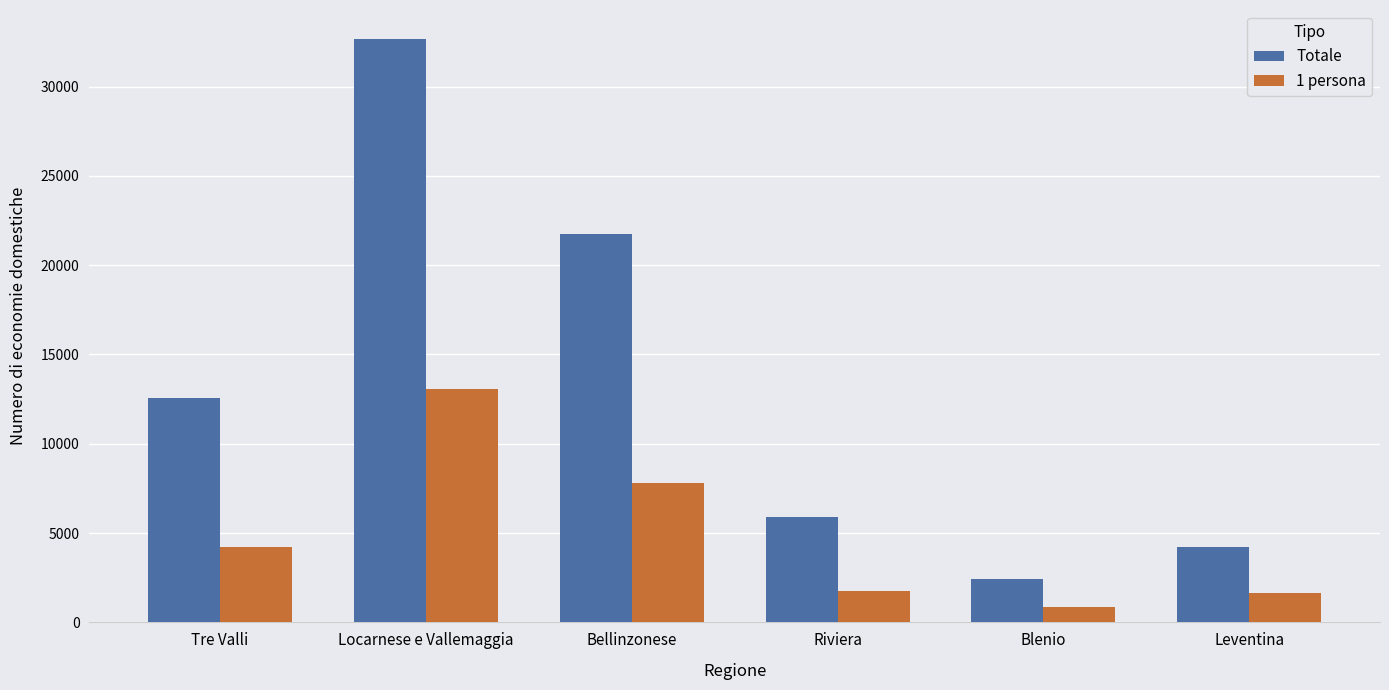

What value does the 1 persona series have at Locarnese e Vallemaggia, to the nearest 50?

13050